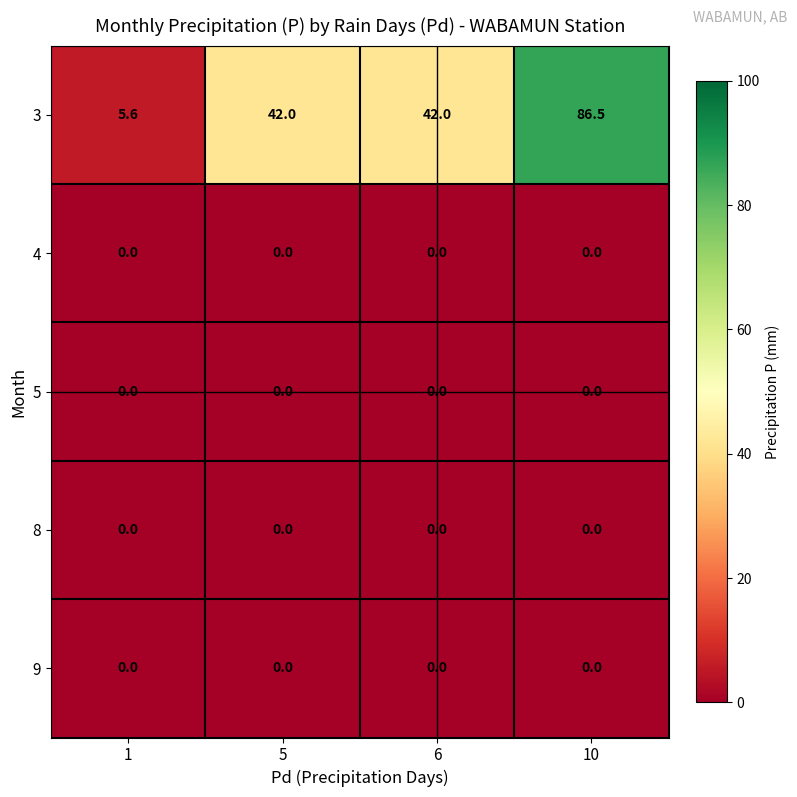

Which series has the largest total across all categories?

3